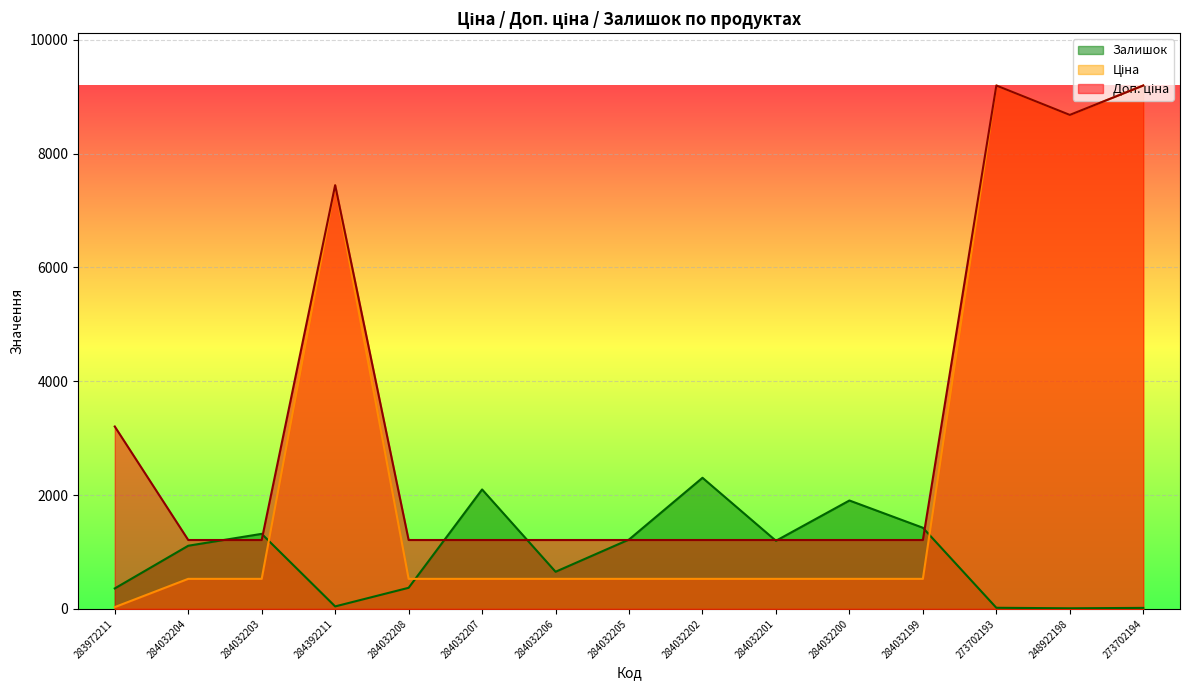

What is the maximum value shown in the chart?

9196.3